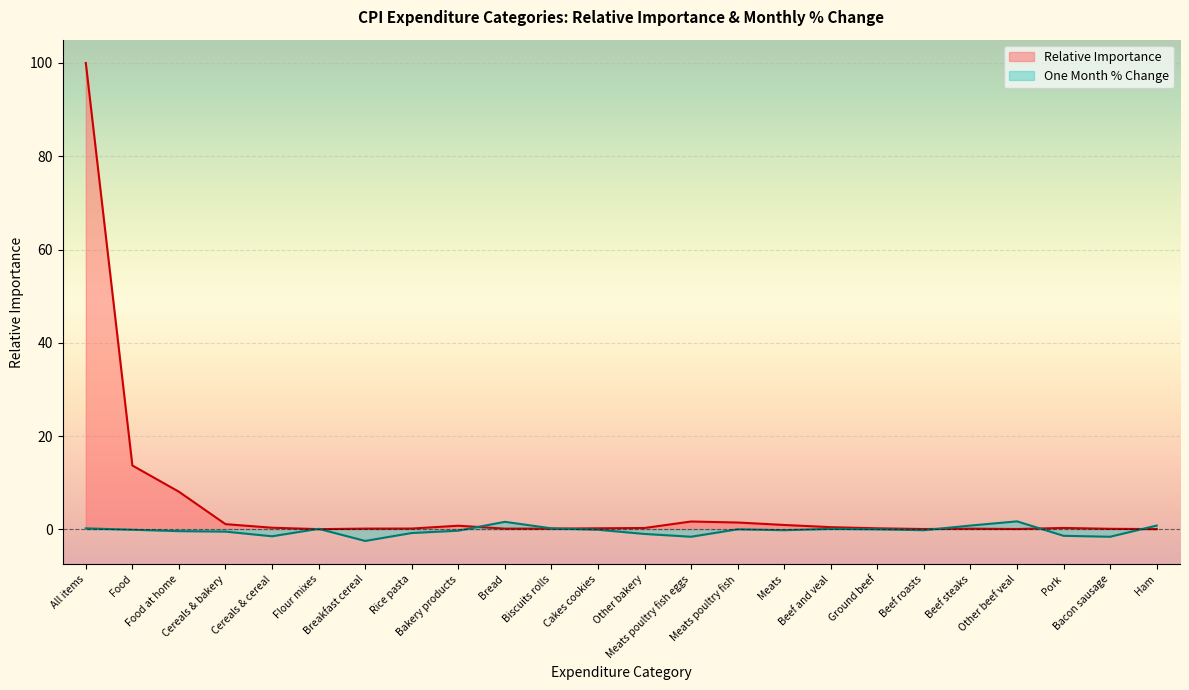

True or false: Relative Importance has more than 0 interior local peaks.

True